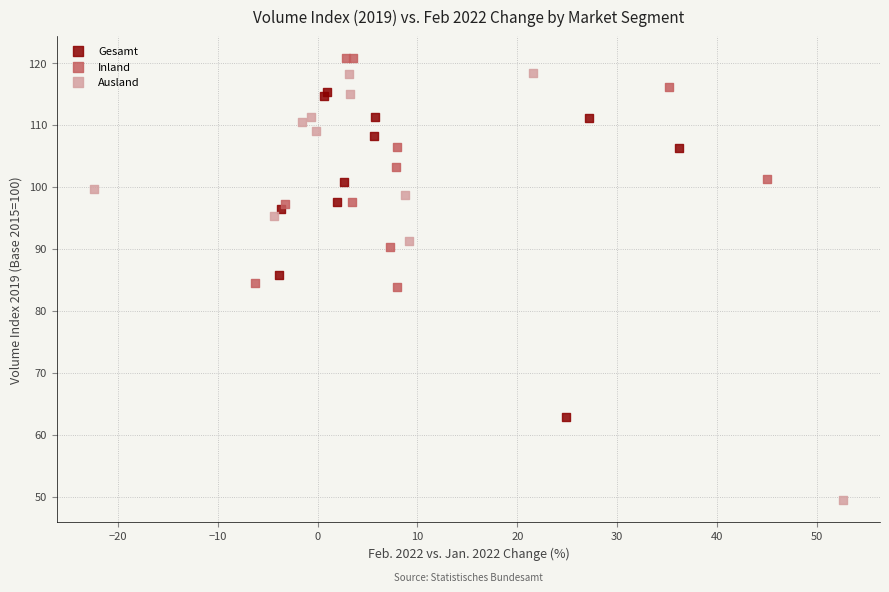

Which series has the largest Y range (max minus min)?

Ausland